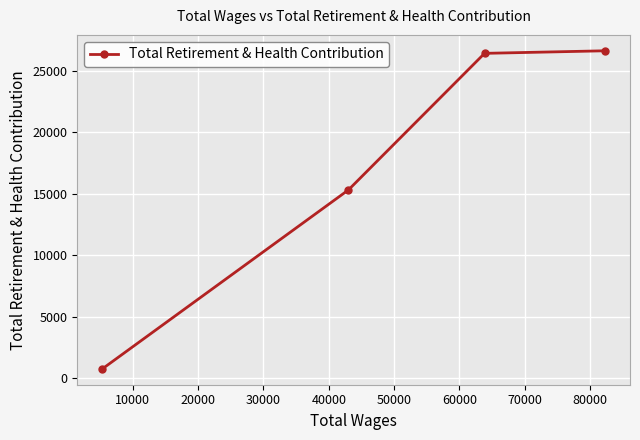

What is the greatest value displayed?

26636